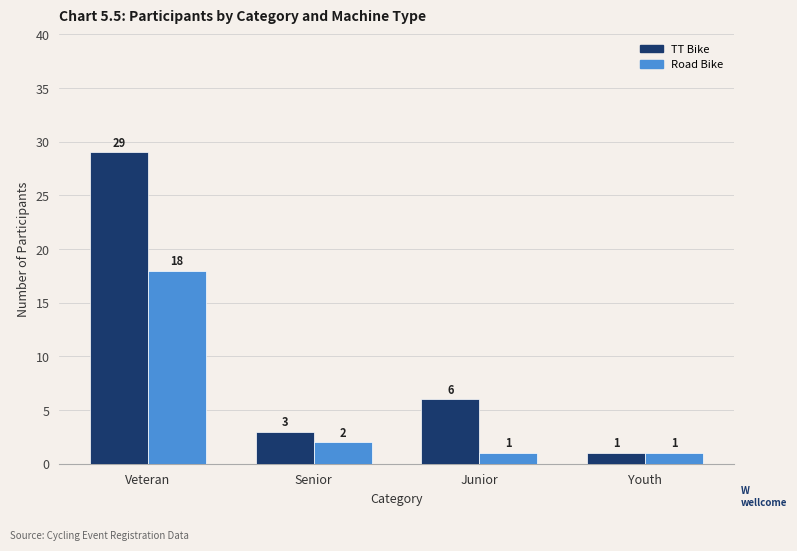

What are all the series names shown in the legend?

TT Bike, Road Bike